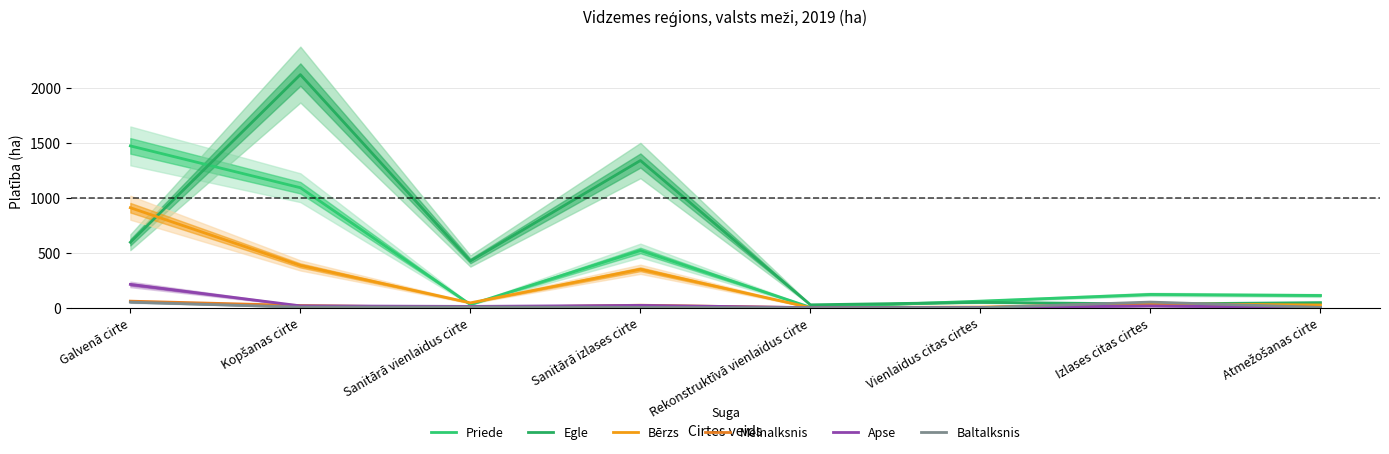

What is the sum of all Bērzs values?

1757.8